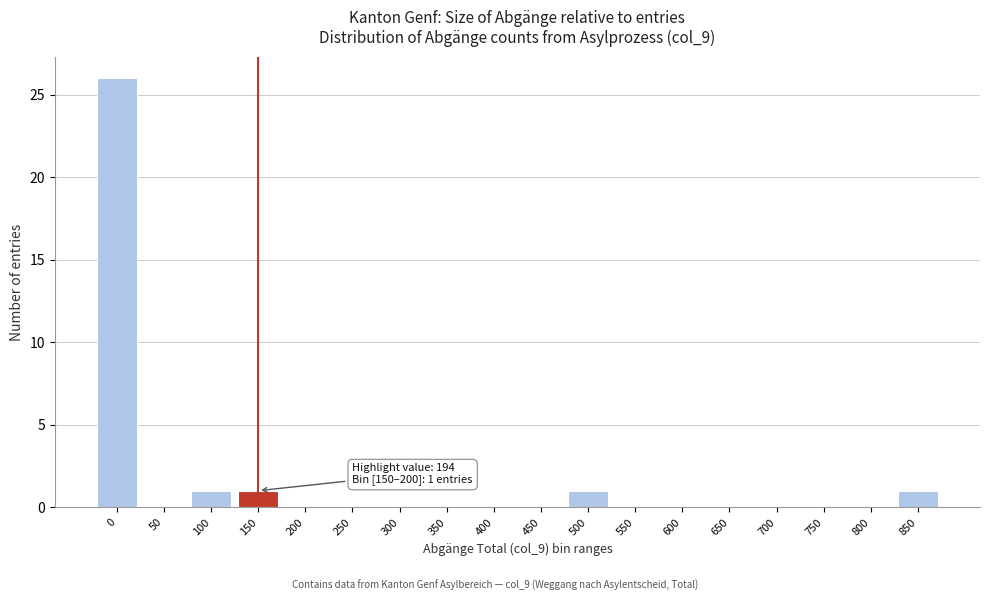

Reading right to left, list all the values displayed in this chart.

850=1	800=0	750=0	700=0	650=0	600=0	550=0	500=1	450=0	400=0	350=0	300=0	250=0	200=0	150=1	100=1	50=0	0=26